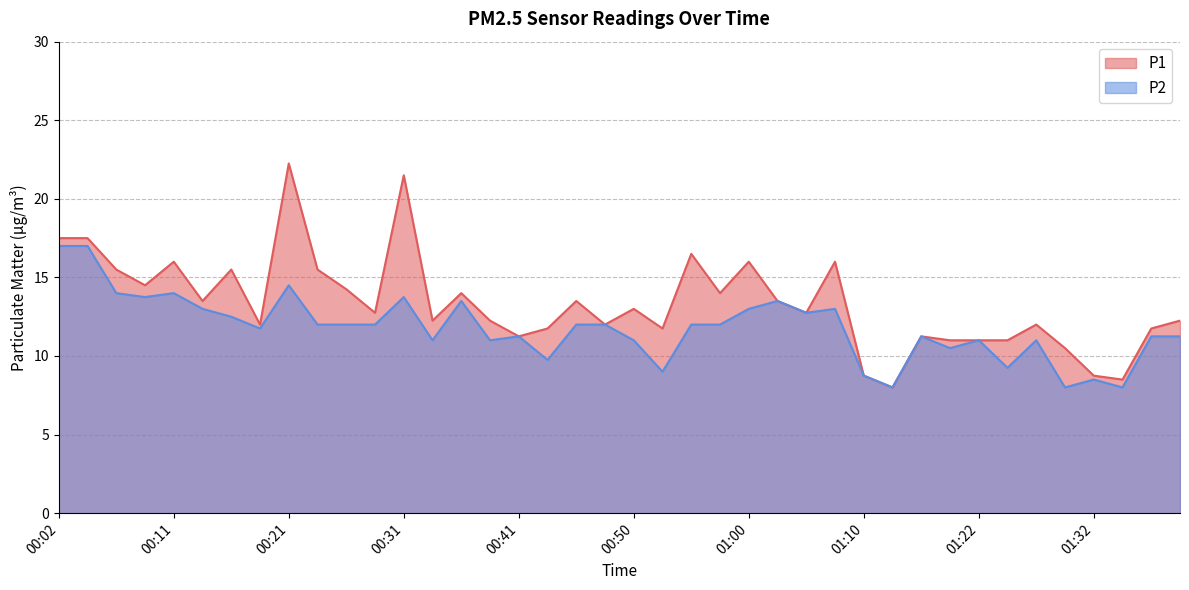

What is the label of the 4th point from the right?

01:32